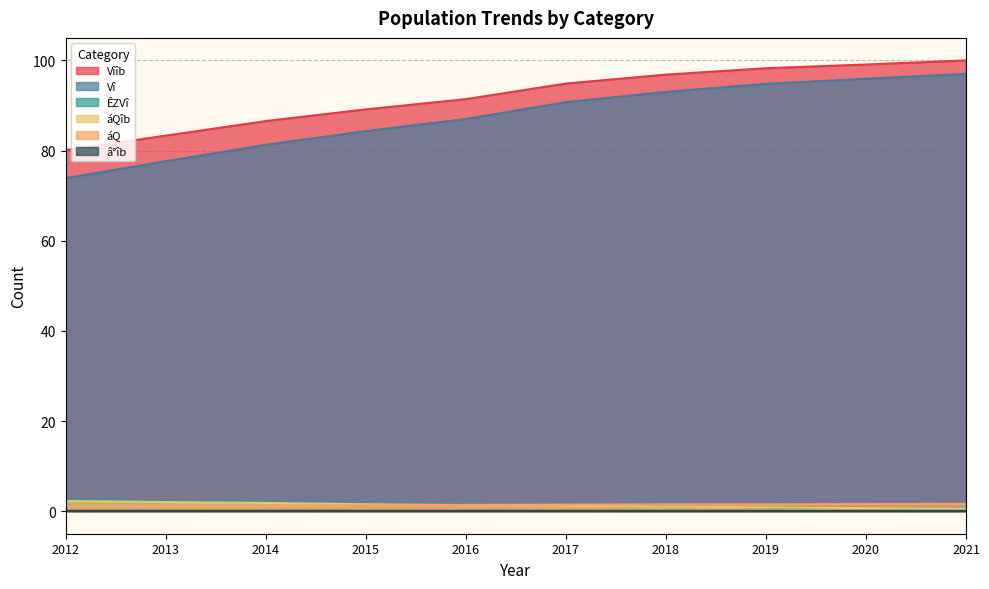

The value of â°îb at 2013 is 0.0. True or false?

False